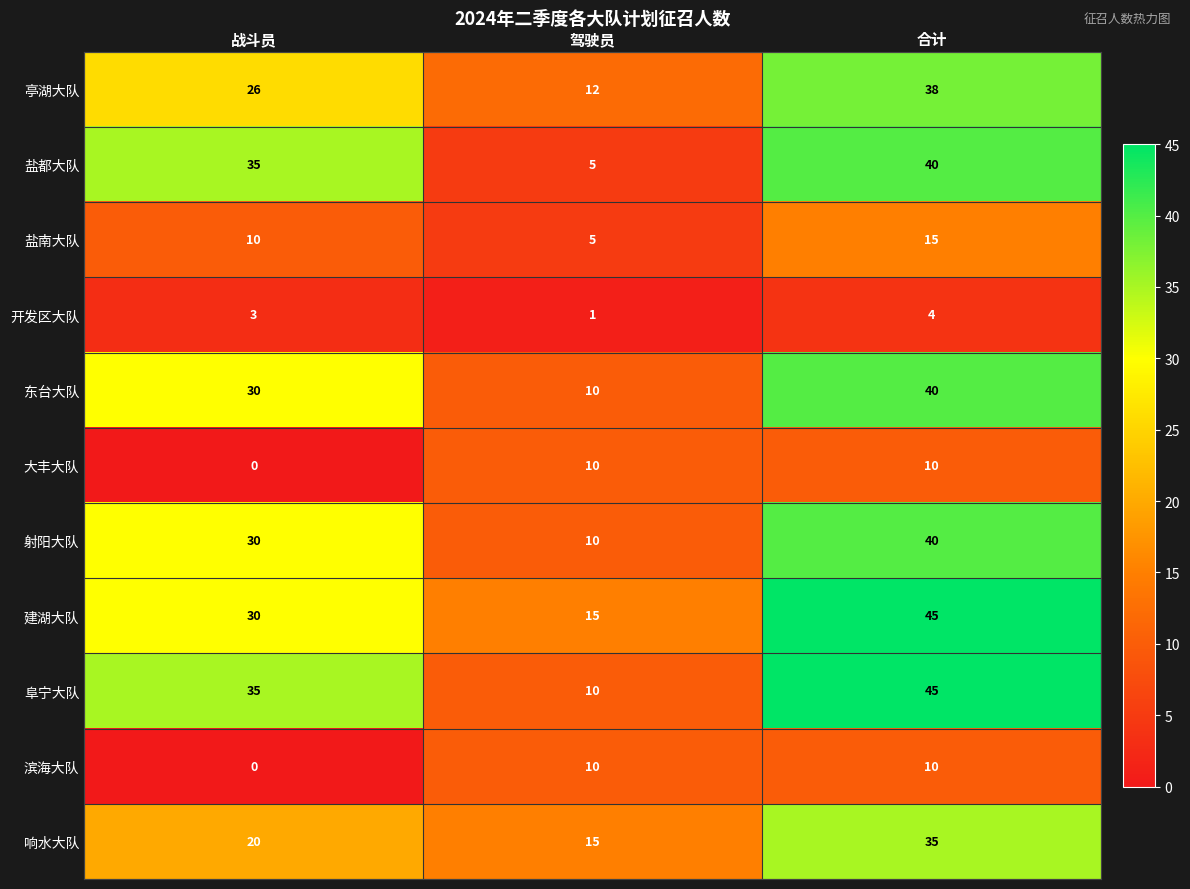

True or false: 盐南大队 has a value of 7 at 战斗员.

False